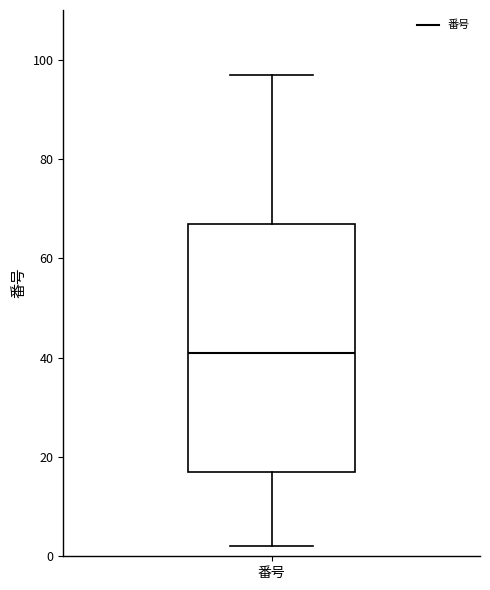

Transcribe this box plot: give where the median line is, the range the box spans, and where the two whiskers end, as read against the y-axis. The values are not printed on the chart, so give them approximately, as read against the axis.

median 42, box 18 to 68, whiskers 2 to 98